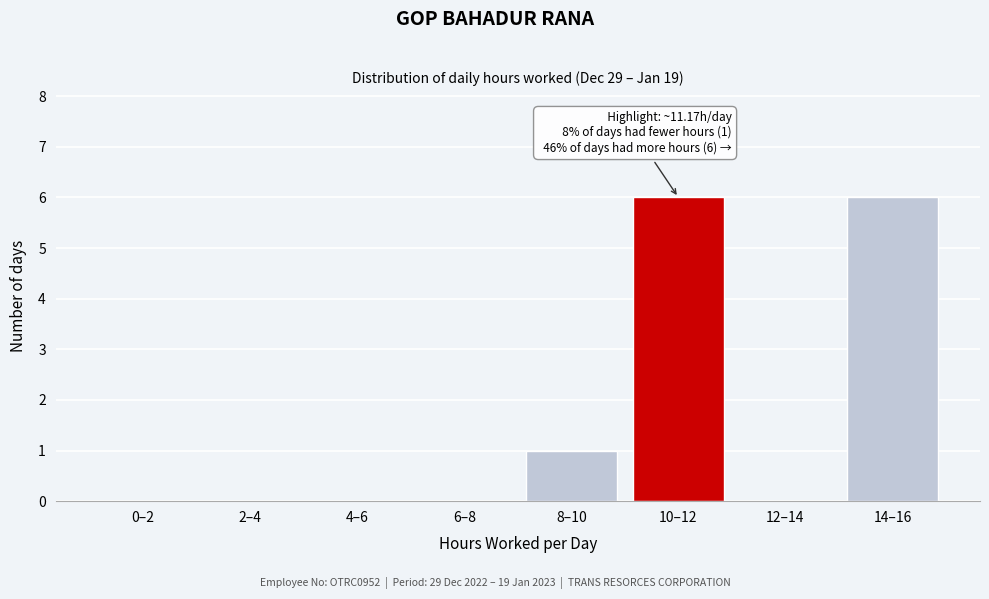

Reading left to right, transcribe all the data shown in this chart.

0–2=0	2–4=0	4–6=0	6–8=0	8–10=1	10–12=6	12–14=0	14–16=6